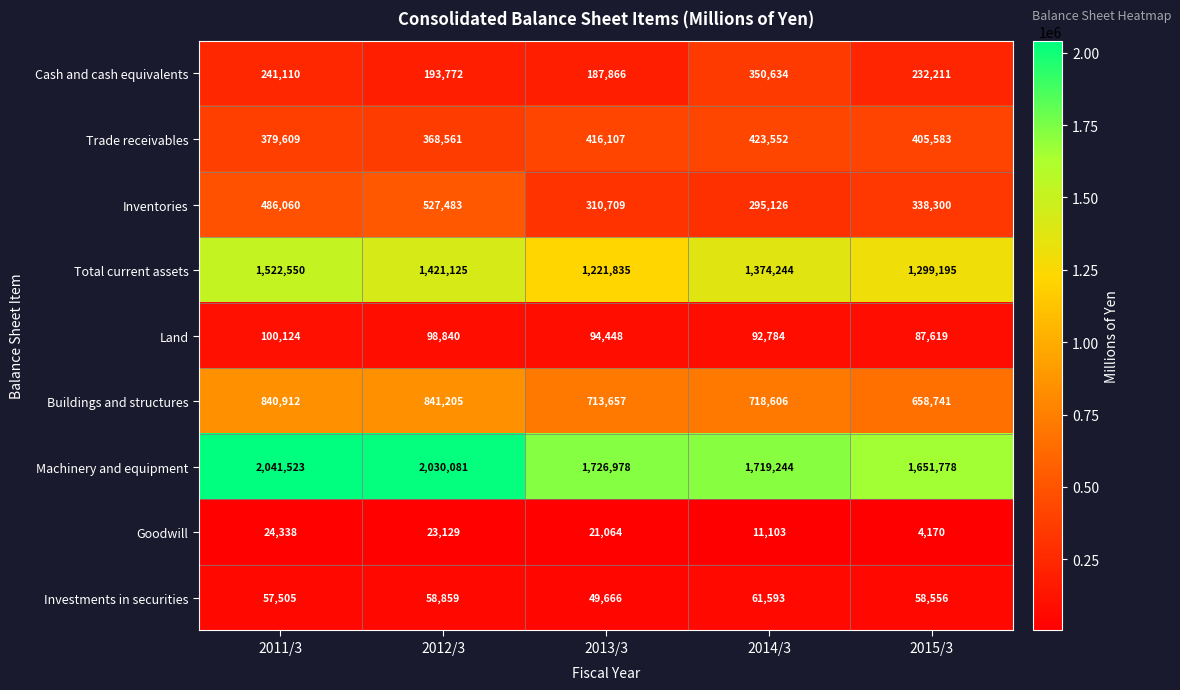

What is the difference between the highest and lowest values at 2014/3?

1708141